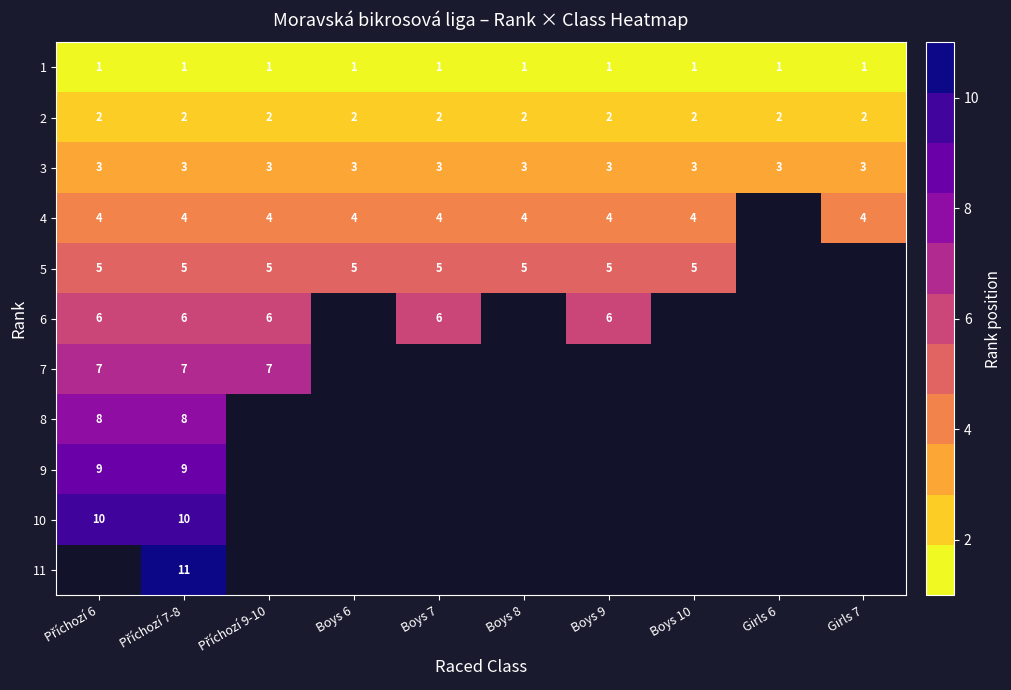

At which label does 11 reach its minimum?

Příchozí 6